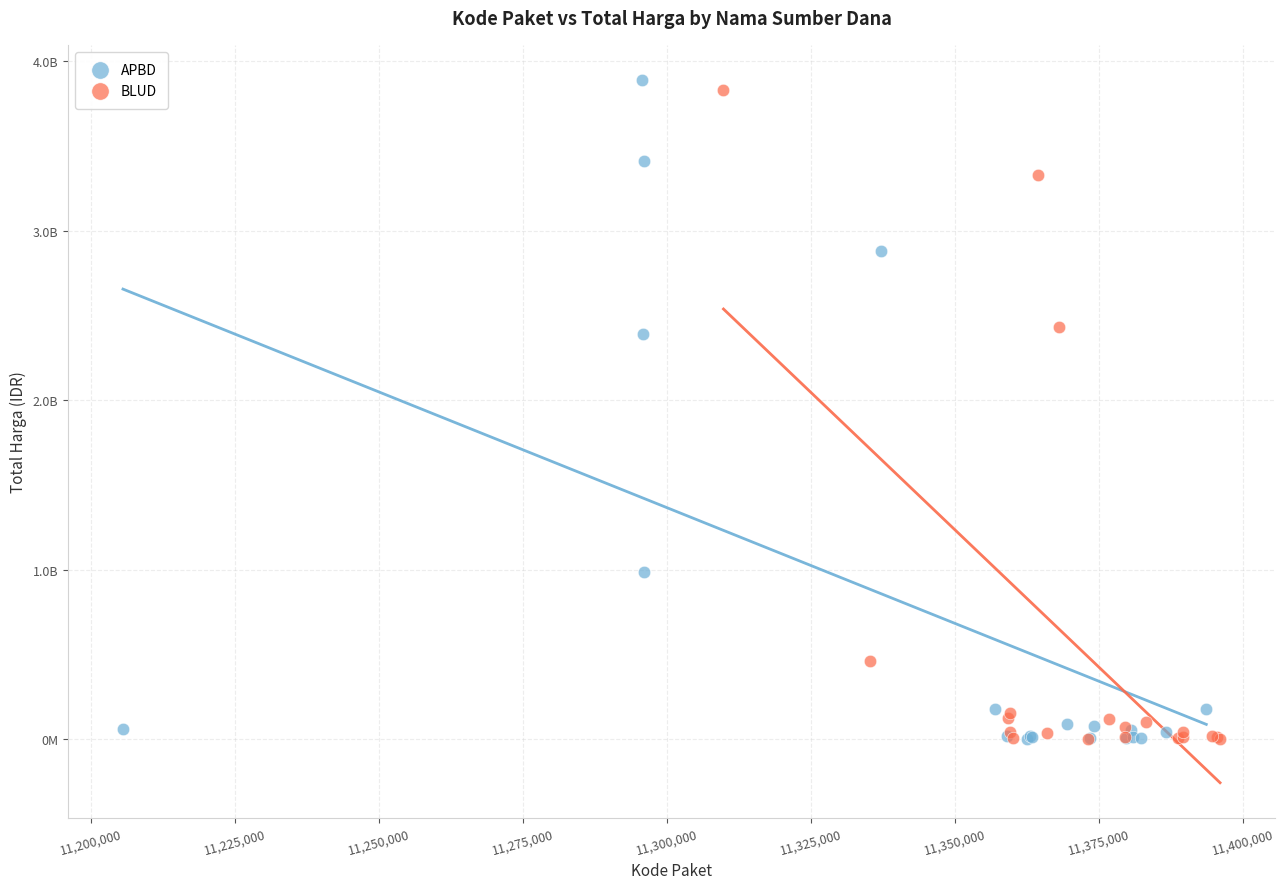

Which series contains the highest Y value?

APBD